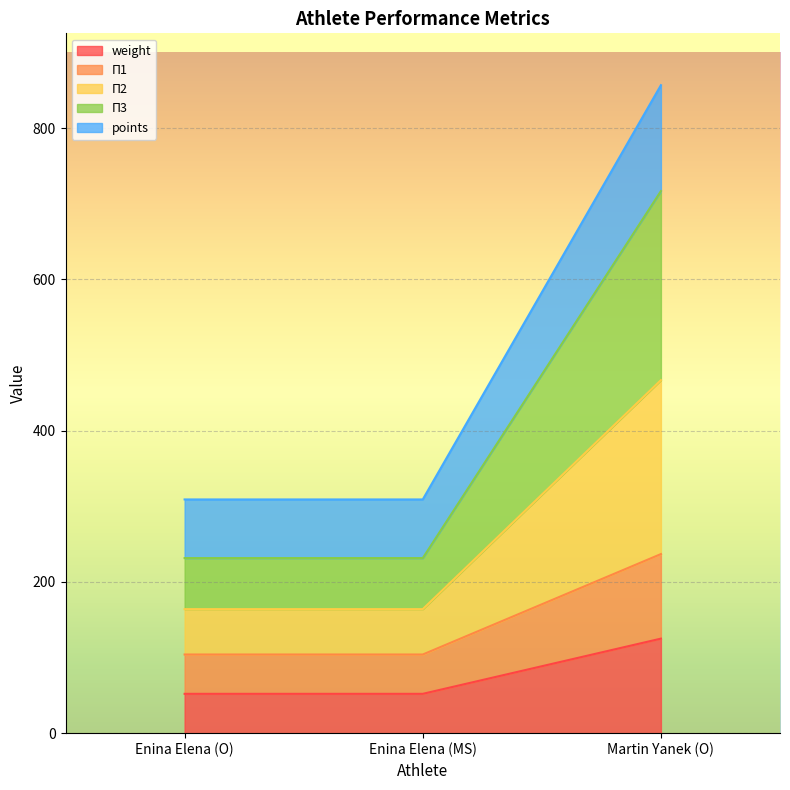

What is the label of the 1st point from the right?

Martin Yanek (O)